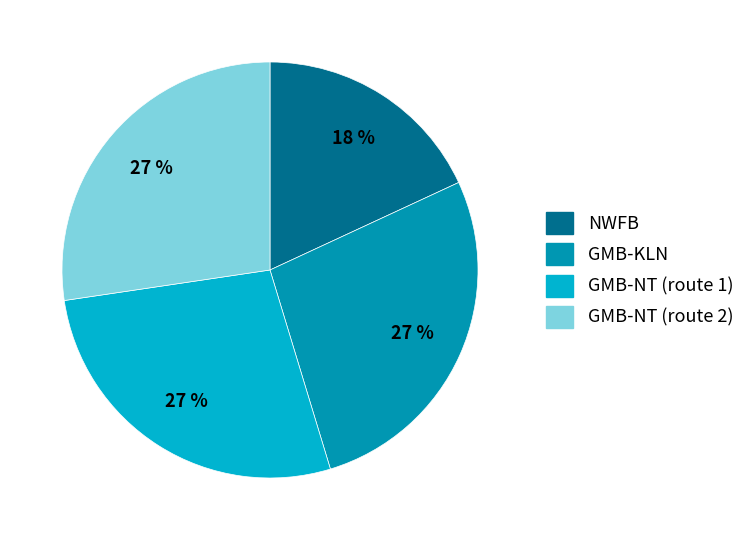

Do GMB-NT (route 1) and GMB-NT (route 2) together represent more than half of the pie?

Yes